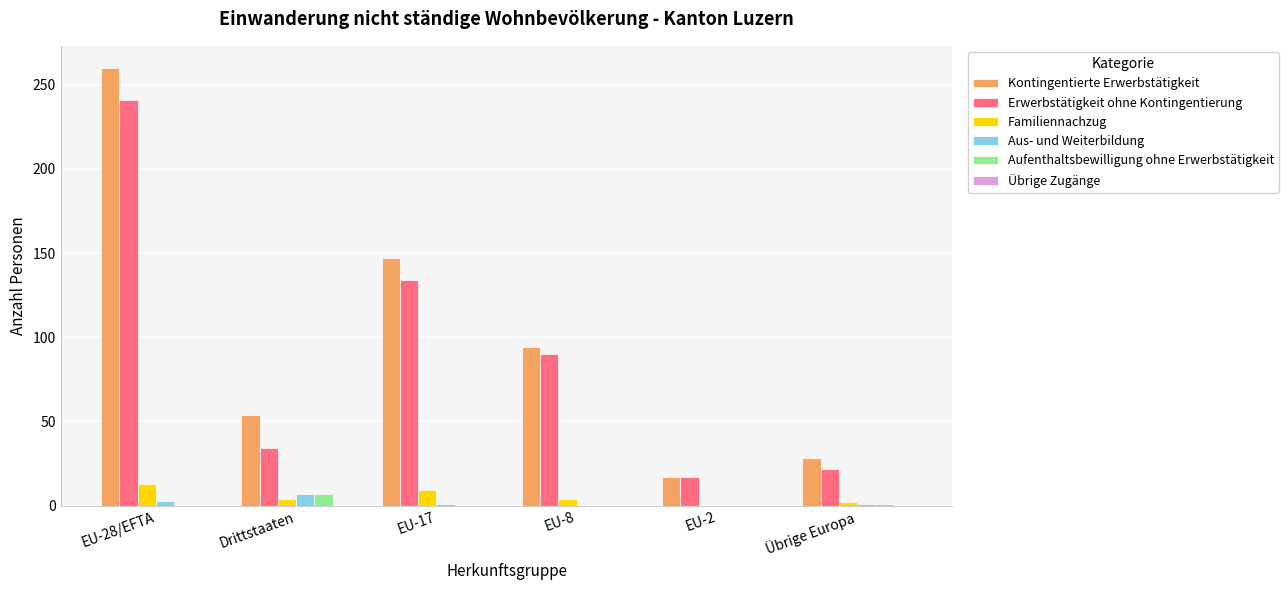

Is the value of Familiennachzug at EU-8 greater than the value of Erwerbstätigkeit ohne Kontingentierung at Drittstaaten?

No